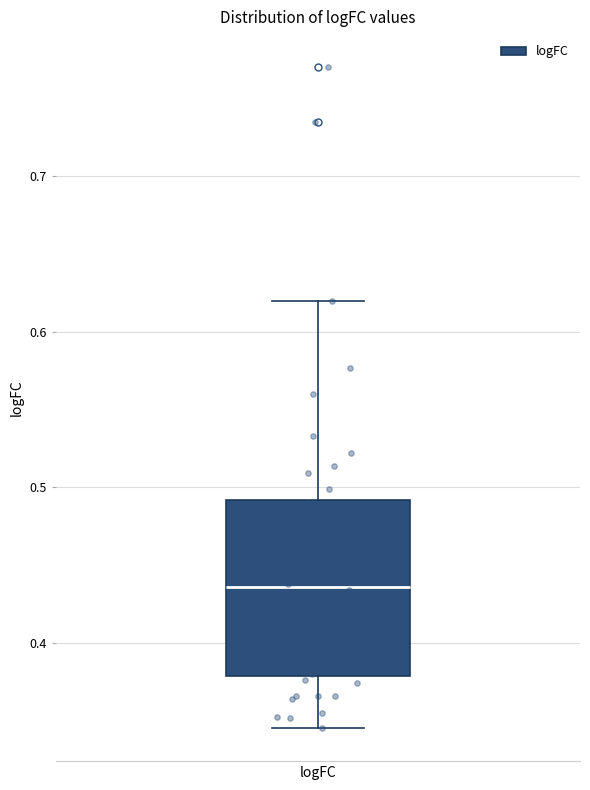

Read this box plot against the y-axis: the position of the median line, the range covered by the box, and the ends of both whiskers. The values are not printed on the chart, so give them approximately, as read against the axis.

median 0.44, box 0.38 to 0.49, whiskers 0.35 to 0.62